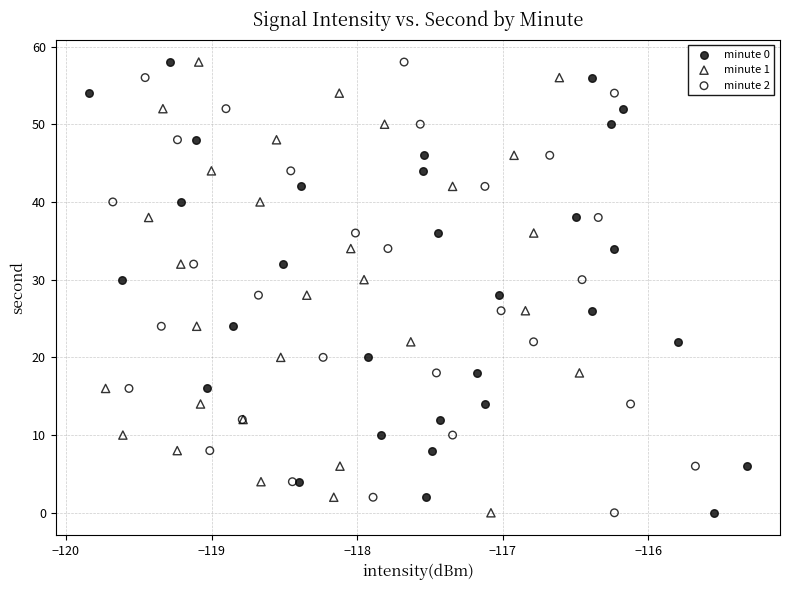

What are all the series names shown in the legend?

minute 0, minute 1, minute 2